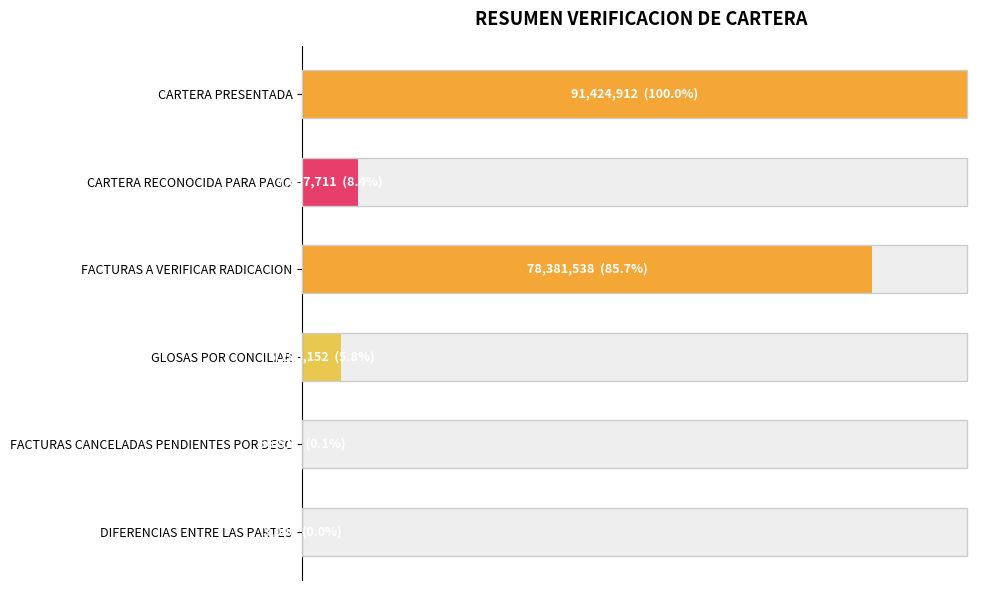

Between FACTURAS A VERIFICAR RADICACION and GLOSAS POR CONCILIAR, which is larger?

FACTURAS A VERIFICAR RADICACION